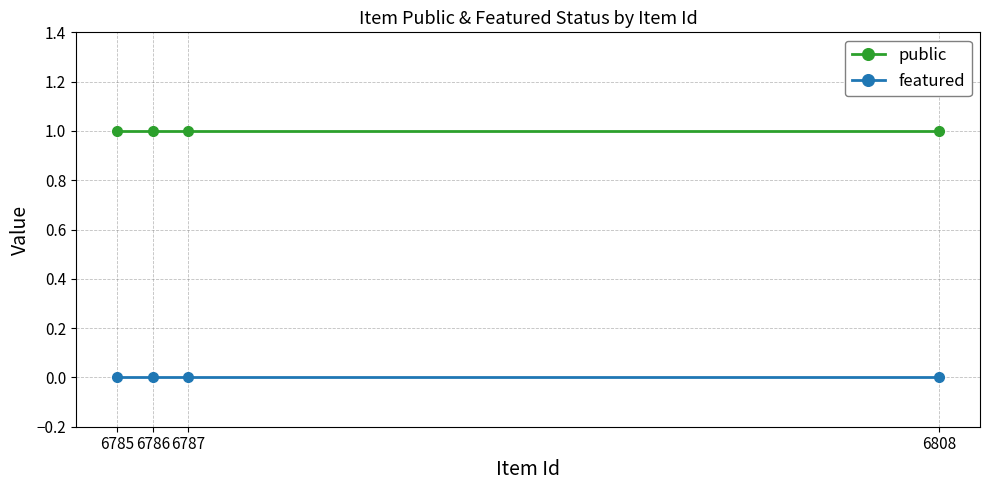

At how many categories does at least one series exceed 0?

4